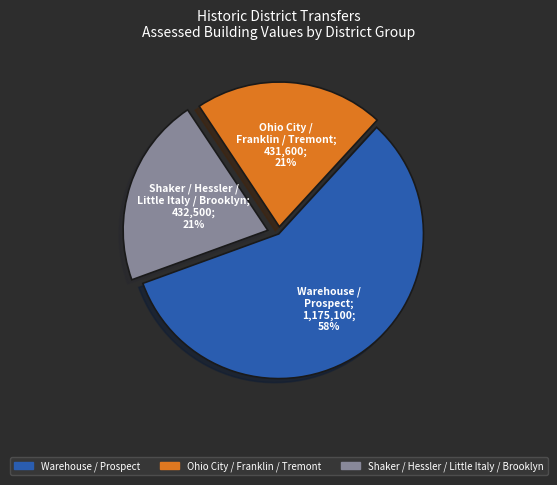

Is there a majority slice in this chart?

Yes